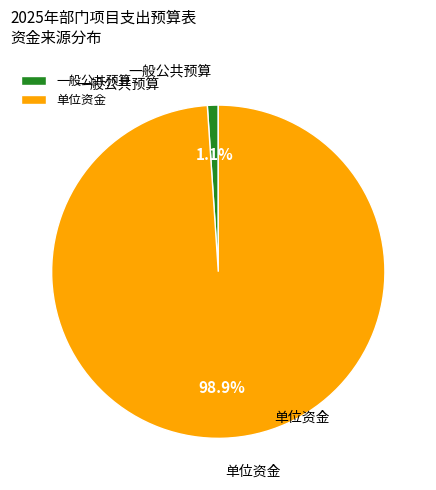

Which has a higher value, 一般公共预算 or 单位资金?

单位资金